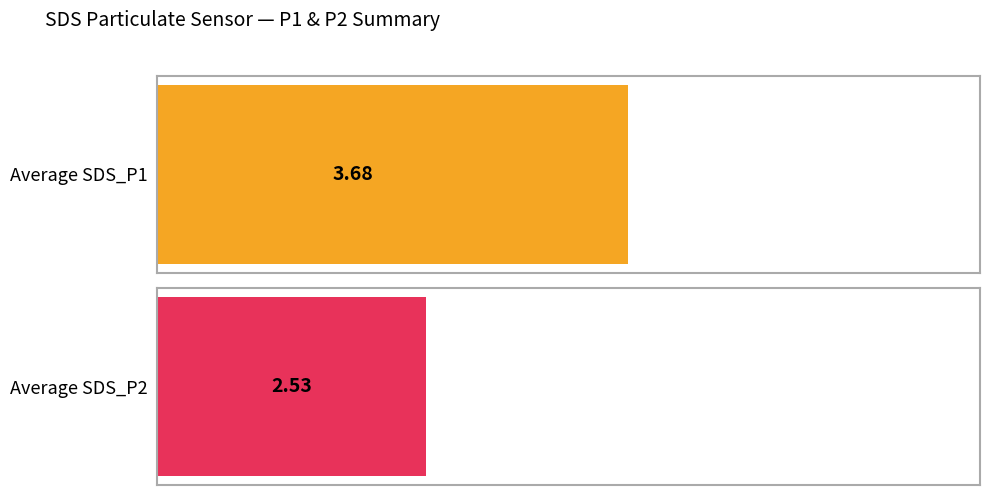

How many series are shown in this chart?

2